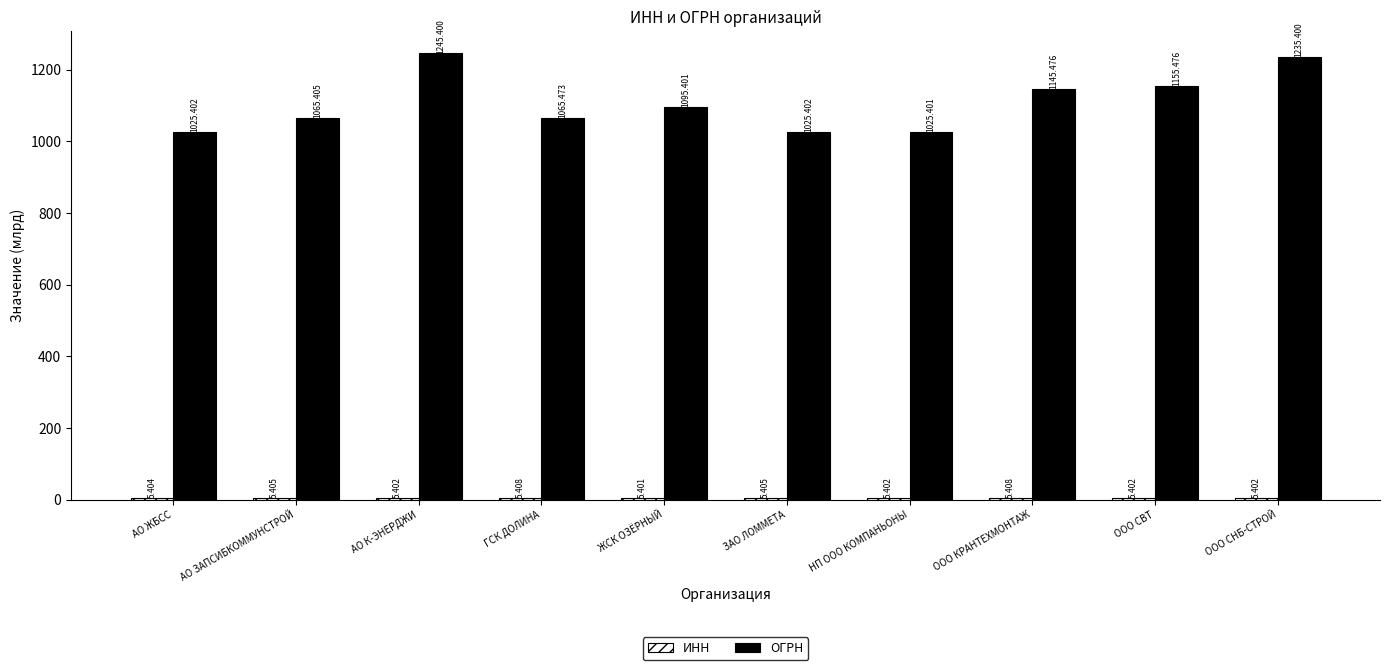

How many distinct data groups are displayed?

2